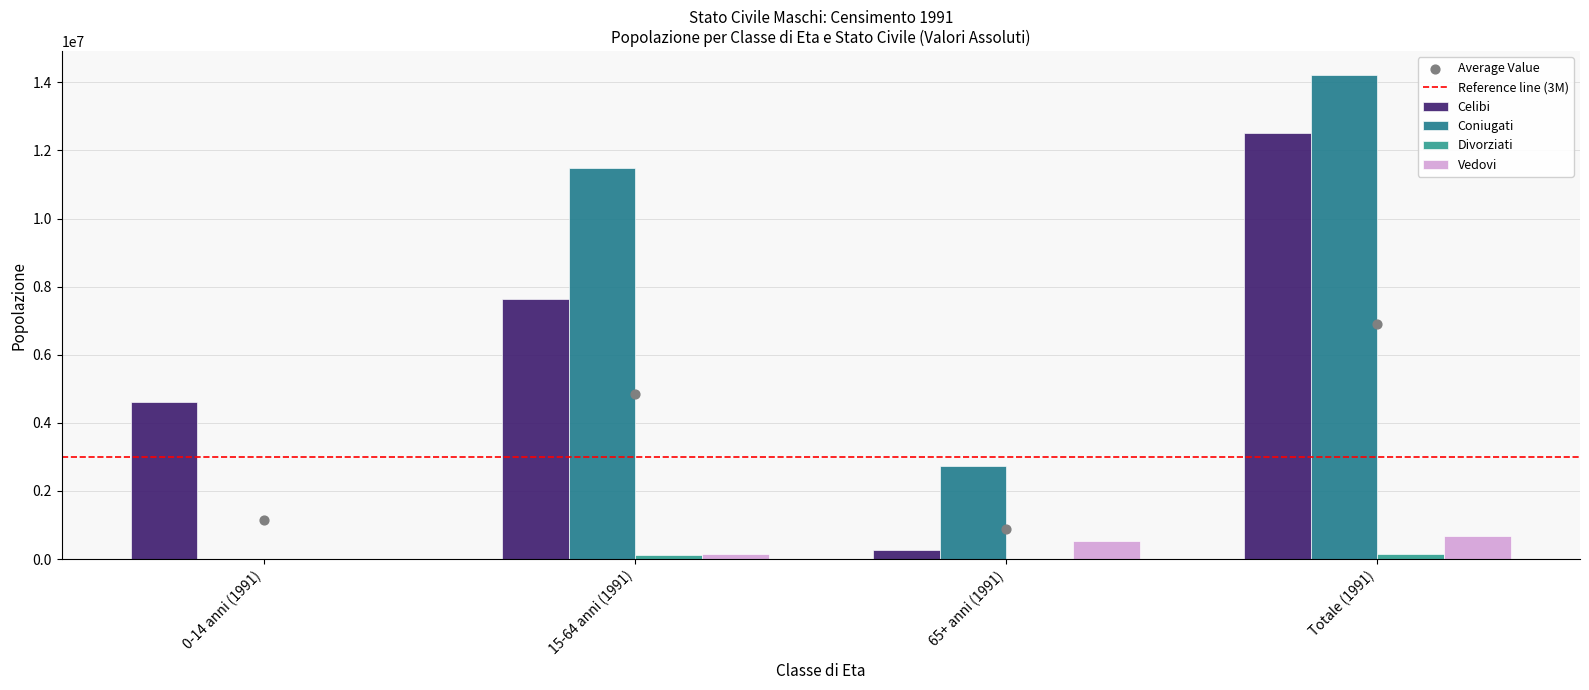

What are all the series names shown in the legend?

Celibi, Coniugati, Divorziati, Vedovi